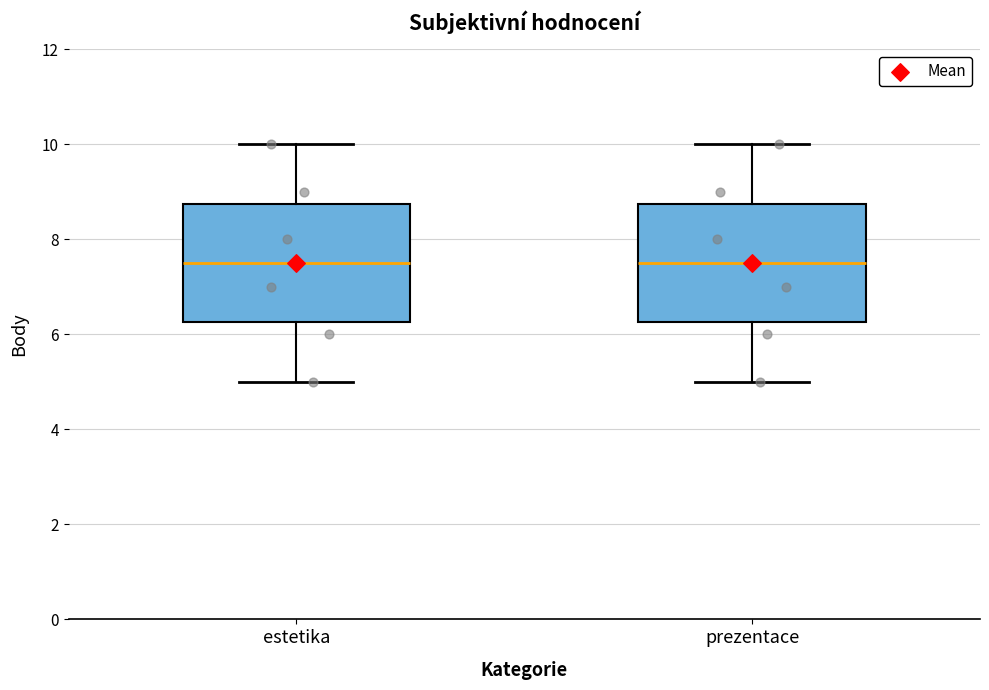

Reading left to right, transcribe this box plot: for each box, give where its median line is, the range the box spans, and where its two whiskers end, as read against the y-axis. The values are not printed on the chart, so give them approximately, as read against the axis.

estetika: median 7.6, box 6.2 to 8.8, whiskers 5.0 to 10.0
prezentace: median 7.6, box 6.2 to 8.8, whiskers 5.0 to 10.0